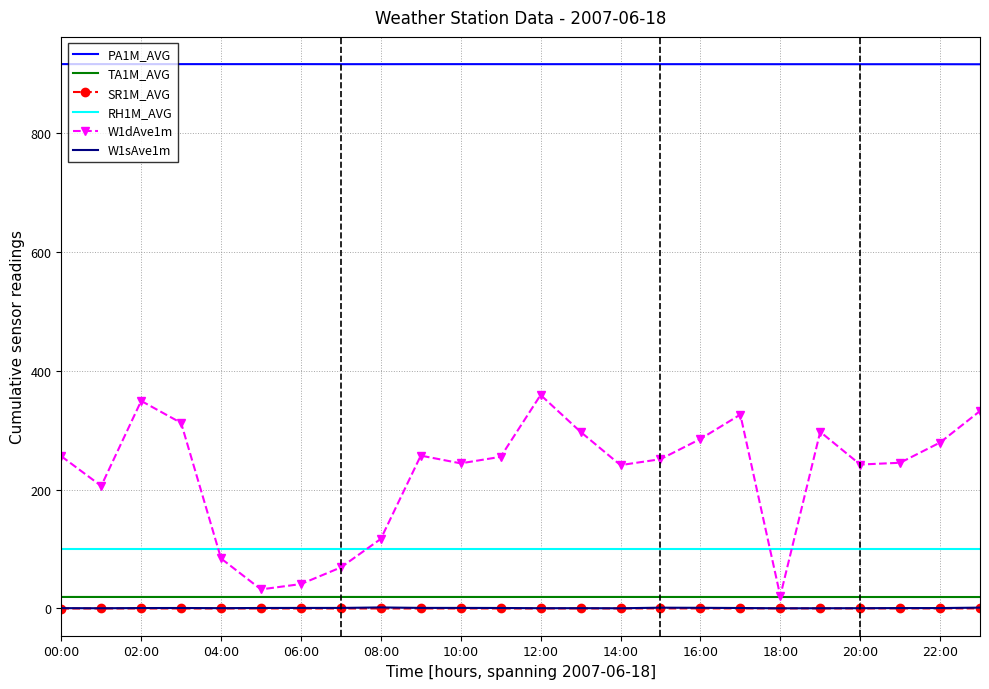

In PA1M_AVG, how many points are higher than both neighbors (excluding endpoints)?

7